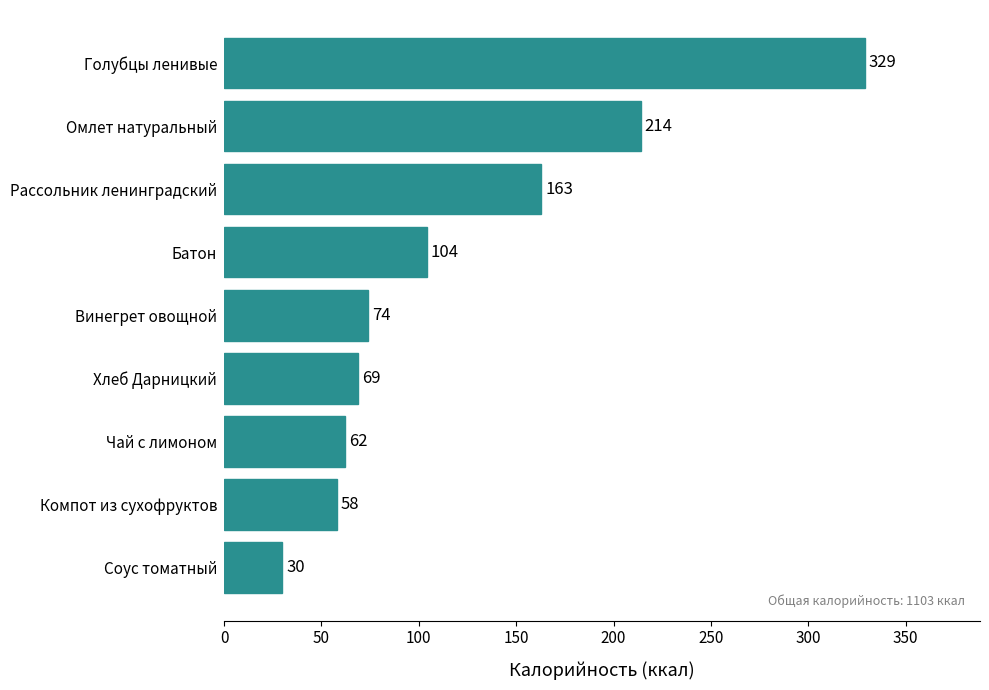

Reading bottom to top, what are all the values shown in this chart?

Соус томатный=30	Компот из сухофруктов=58	Чай с лимоном=62	Хлеб Дарницкий=69	Винегрет овощной=74	Батон=104	Рассольник ленинградский=163	Омлет натуральный=214	Голубцы ленивые=329